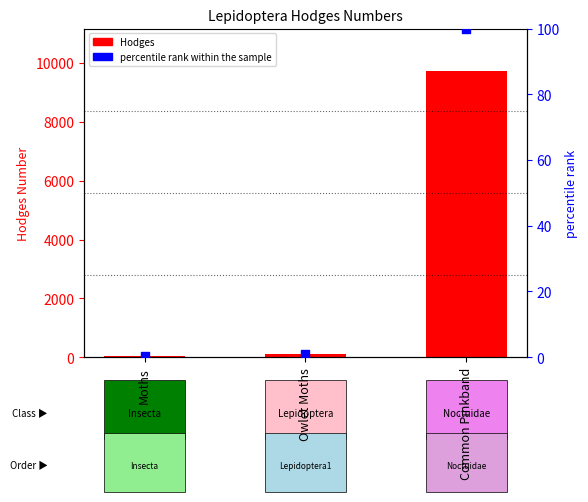

At how many categories does at least one series exceed 2573?

1